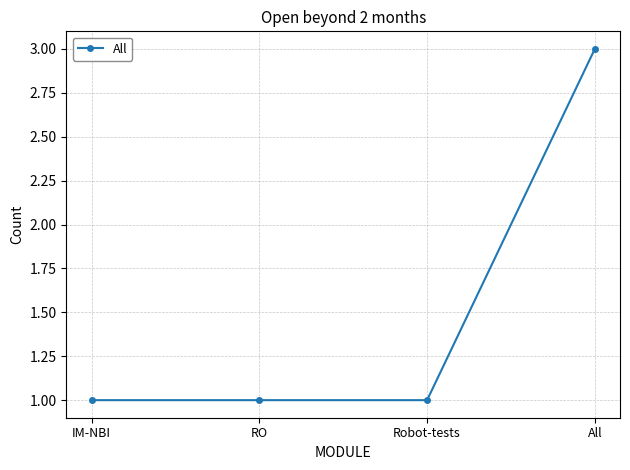

What is the label of the 2nd point from the right?

Robot-tests